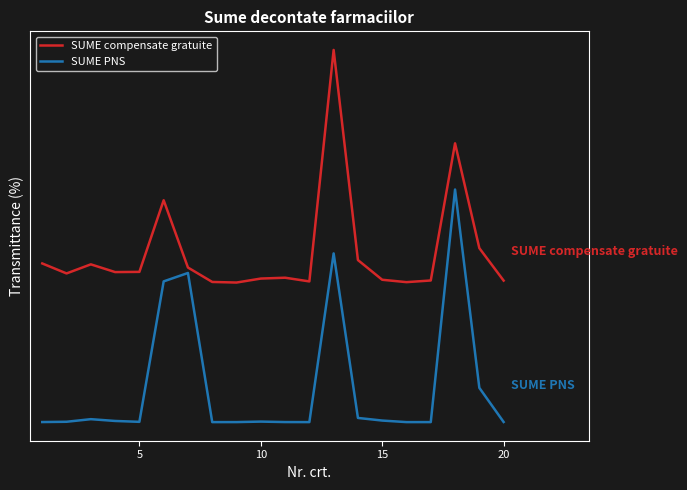

In SUME compensate gratuite, how many points are lower than both neighbors (excluding endpoints)?

5